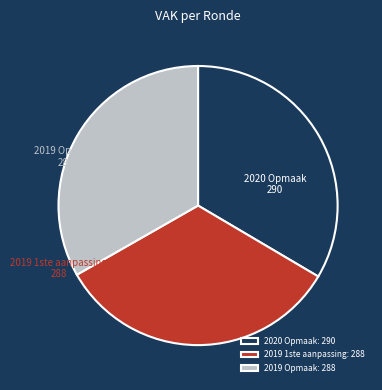

Approximately how many times larger is the value at 2019 Opmaak compared to 2019 1ste aanpassing?

1.0